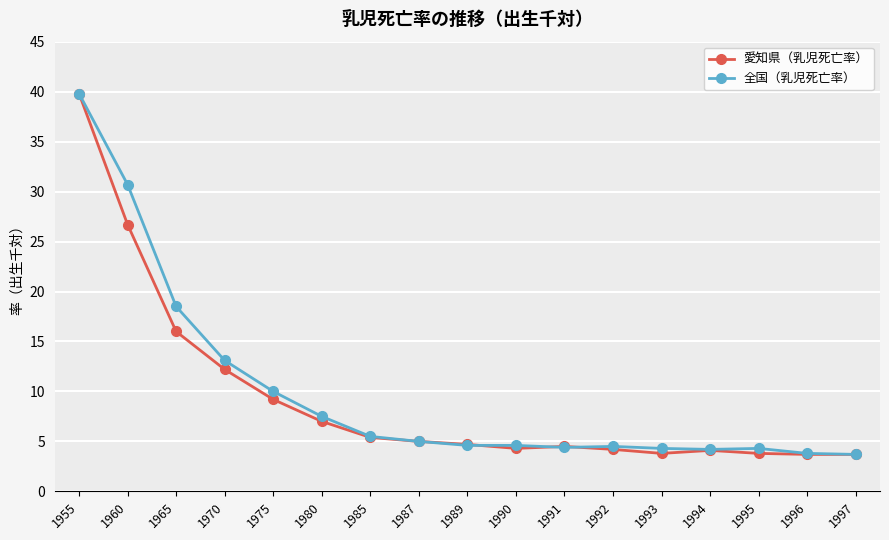

The value of 愛知県（乳児死亡率） at 1960 is 26.7. True or false?

True